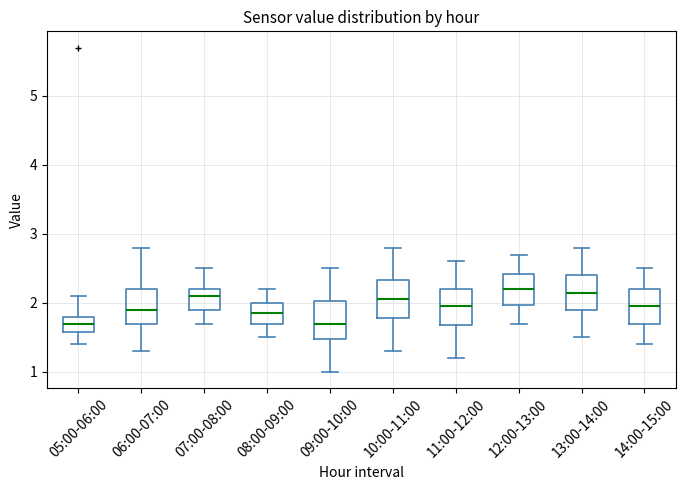

Reading left to right, transcribe this box plot: for each box, give where its median line is, the range the box spans, and where its two whiskers end, as read against the y-axis. The values are not printed on the chart, so give them approximately, as read against the axis.

05:00-06:00: median 1.7, box 1.6 to 1.8, whiskers 1.4 to 2.1
06:00-07:00: median 1.9, box 1.7 to 2.2, whiskers 1.3 to 2.8
07:00-08:00: median 2.1, box 1.9 to 2.2, whiskers 1.7 to 2.5
08:00-09:00: median 1.9, box 1.7 to 2.0, whiskers 1.5 to 2.2
09:00-10:00: median 1.7, box 1.5 to 2.0, whiskers 1.0 to 2.5
10:00-11:00: median 2.1, box 1.8 to 2.3, whiskers 1.3 to 2.8
11:00-12:00: median 2.0, box 1.7 to 2.2, whiskers 1.2 to 2.6
12:00-13:00: median 2.2, box 2.0 to 2.4, whiskers 1.7 to 2.7
13:00-14:00: median 2.2, box 1.9 to 2.4, whiskers 1.5 to 2.8
14:00-15:00: median 2.0, box 1.7 to 2.2, whiskers 1.4 to 2.5